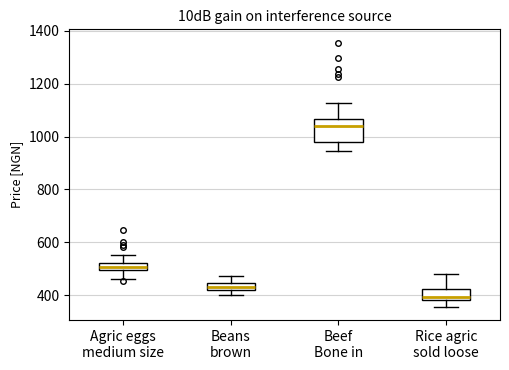

Where is the upper edge of the box for Beef Bone in on the y-axis? The values are not printed on the chart, so give them approximately, as read against the axis.

1060